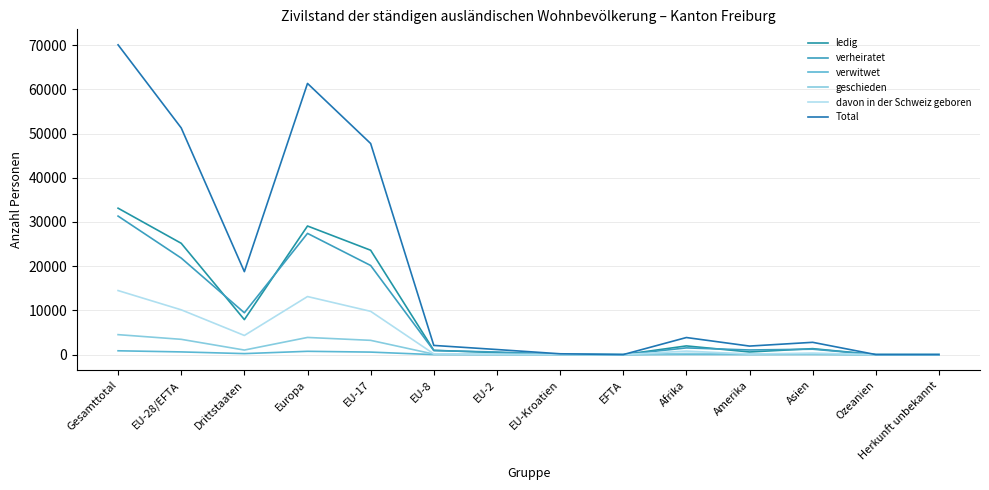

Reading right to left, list all the values displayed in this chart.

ledig: 20	12	1375	624	1994	17	71	483	998	23616	29095	7935	25185	33120
verheiratet: 13	21	1254	1074	1546	14	119	607	938	20170	27426	9486	21848	31334
verwitwet: 0	0	46	23	49	1	8	10	23	596	774	254	638	892
geschieden: 3	3	118	218	290	2	15	72	142	3252	3908	1057	3483	4540
davon in der Schweiz geboren: 6	0	373	148	828	6	50	92	194	9809	13150	4354	10151	14505
Total: 36	36	2806	1957	3888	34	213	1176	2104	47735	61318	18779	51262	70041